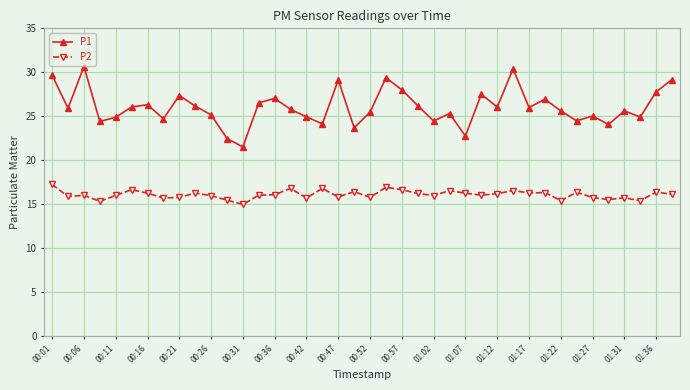

List the series in order of their peak value, lowest first.

P2, P1